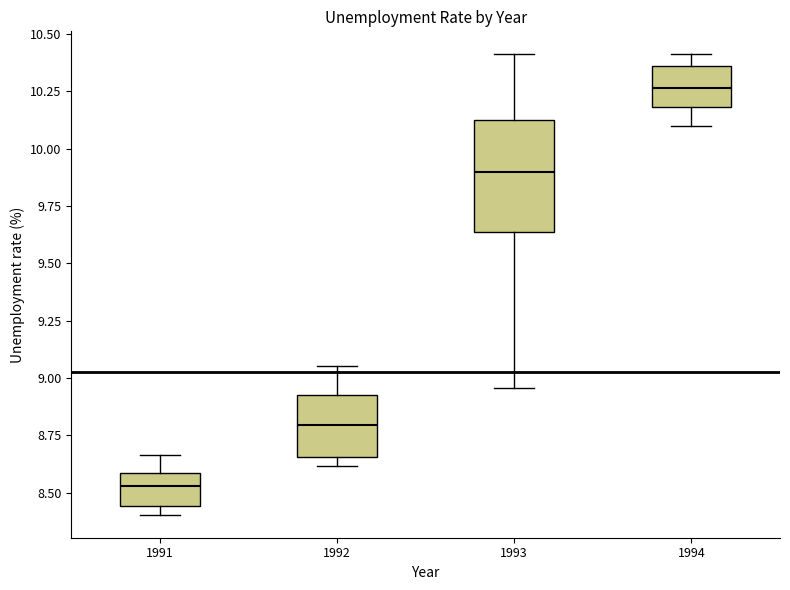

Reading left to right, read every box against the y-axis: the position of its median line, the range the box covers, and the ends of its whiskers. The values are not printed on the chart, so give them approximately, as read against the axis.

1991: median 8.55, box 8.45 to 8.60, whiskers 8.40 to 8.65
1992: median 8.80, box 8.65 to 8.95, whiskers 8.60 to 9.05
1993: median 9.90, box 9.65 to 10.10, whiskers 8.95 to 10.40
1994: median 10.25, box 10.20 to 10.35, whiskers 10.10 to 10.40